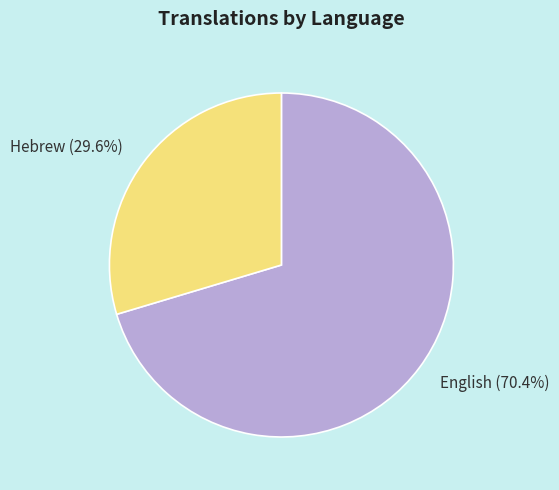

To the nearest percent, what portion does English represent?

70%